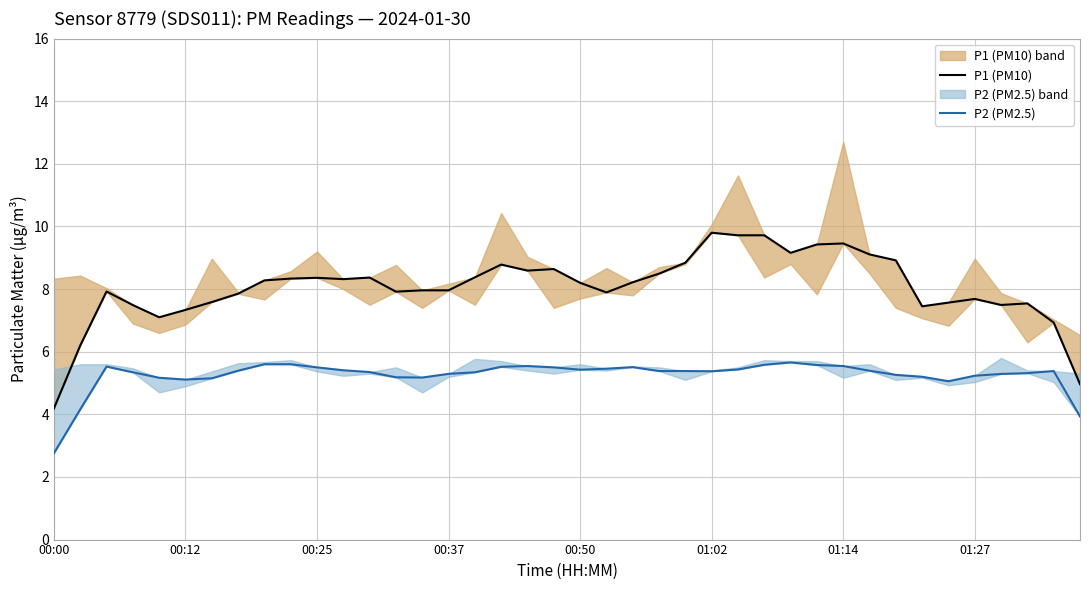

Which series has the largest total across all categories?

P1 (PM10)